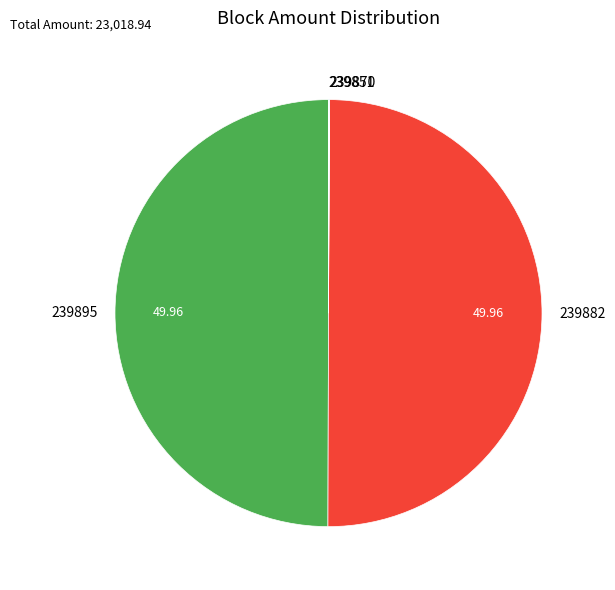

Is the sum of 239882 and 239895 greater than half?

Yes